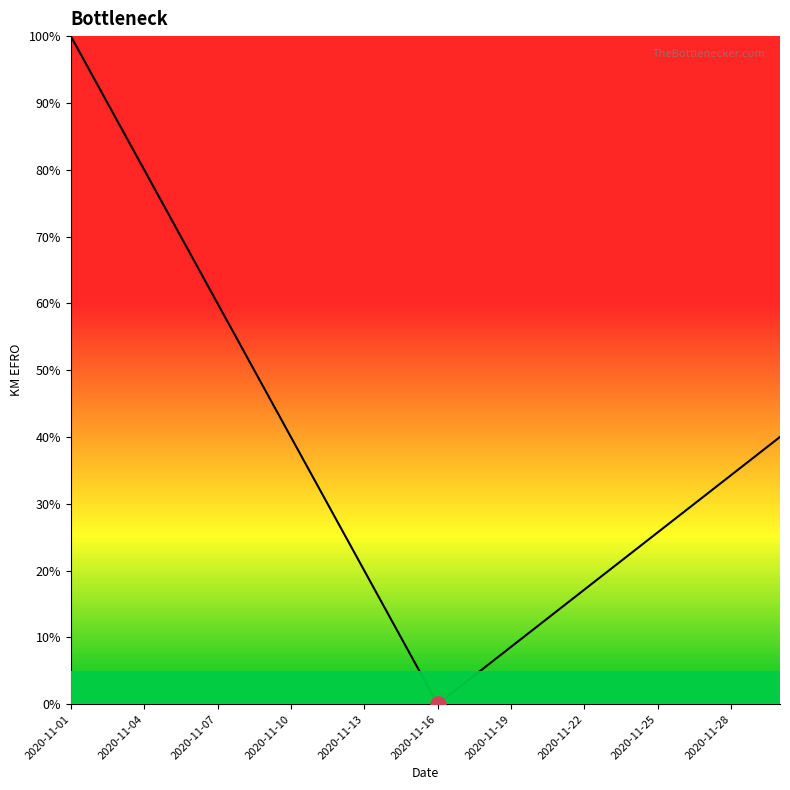

What is the greatest value displayed?

100.0